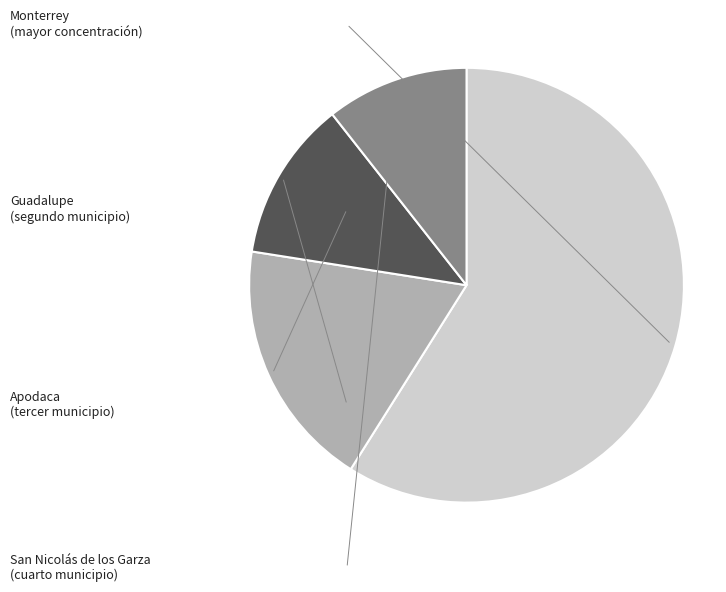

Rank the categories by value from lowest to highest.

San Nicolás de los Garza, Apodaca, Guadalupe, Monterrey